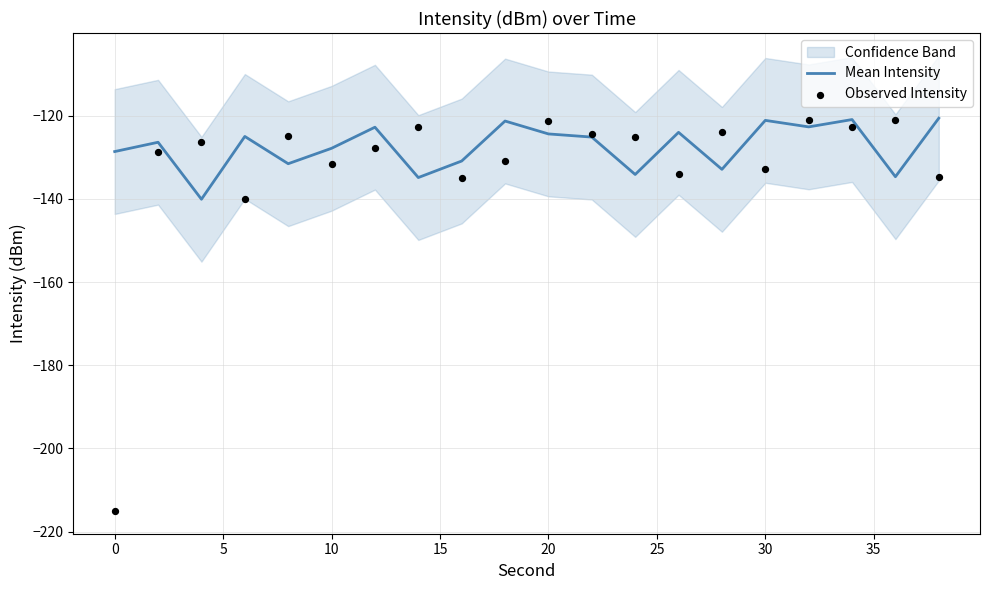

Is it true that Mean Intensity equals -57.1 at 20?

False